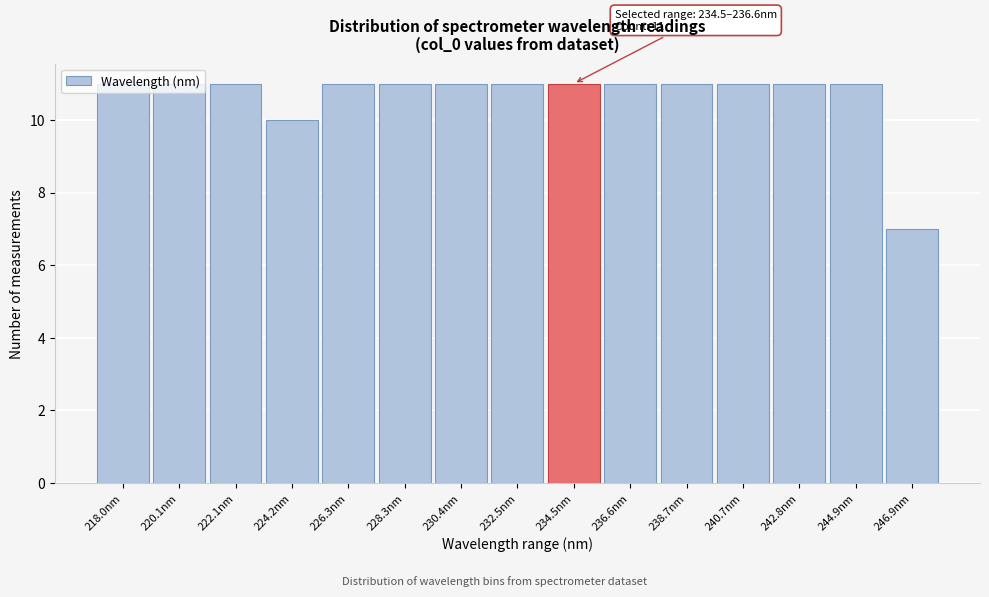

The value at 232.5nm is 3. True or false?

False